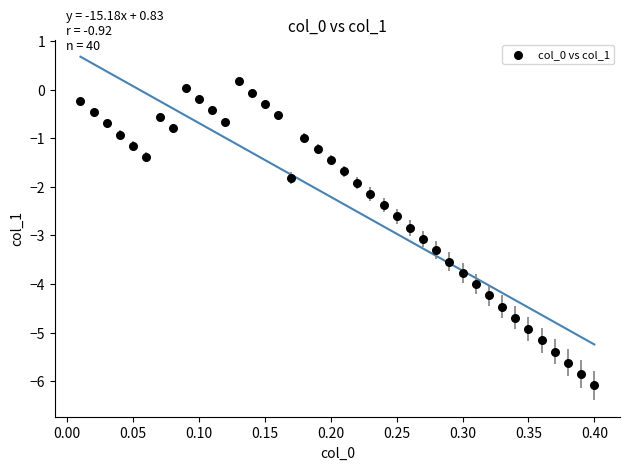

What is the range of Y values (max minus min)?

6.3